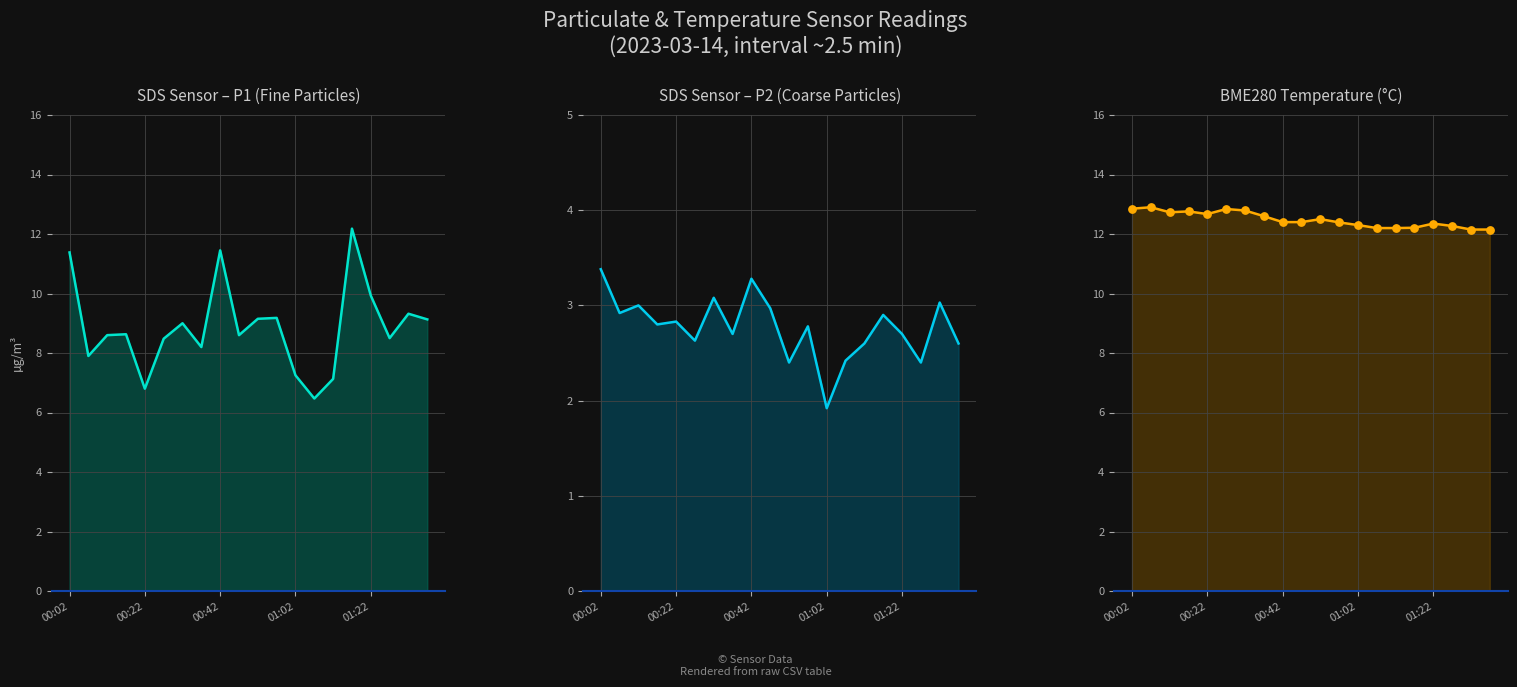

Which series reaches the maximum Y coordinate?

BME280_temperature